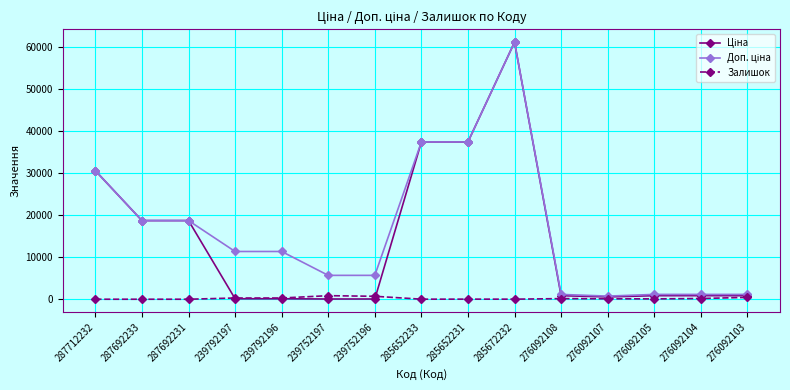

What is the spread (max minus min) of values at 287692233?

18671.5